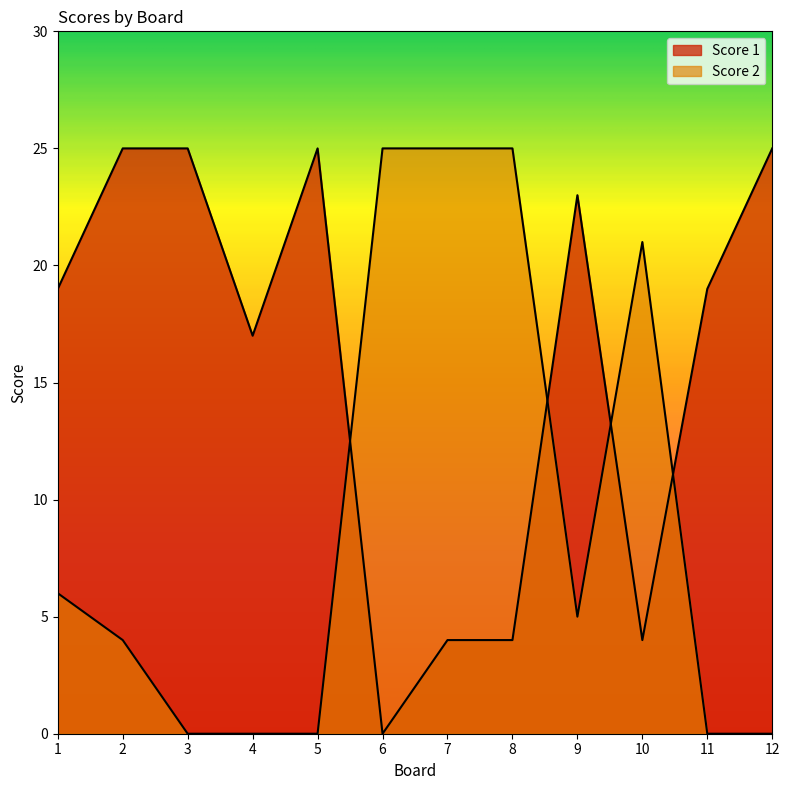

How many data points in Score 1 are above 19?

5